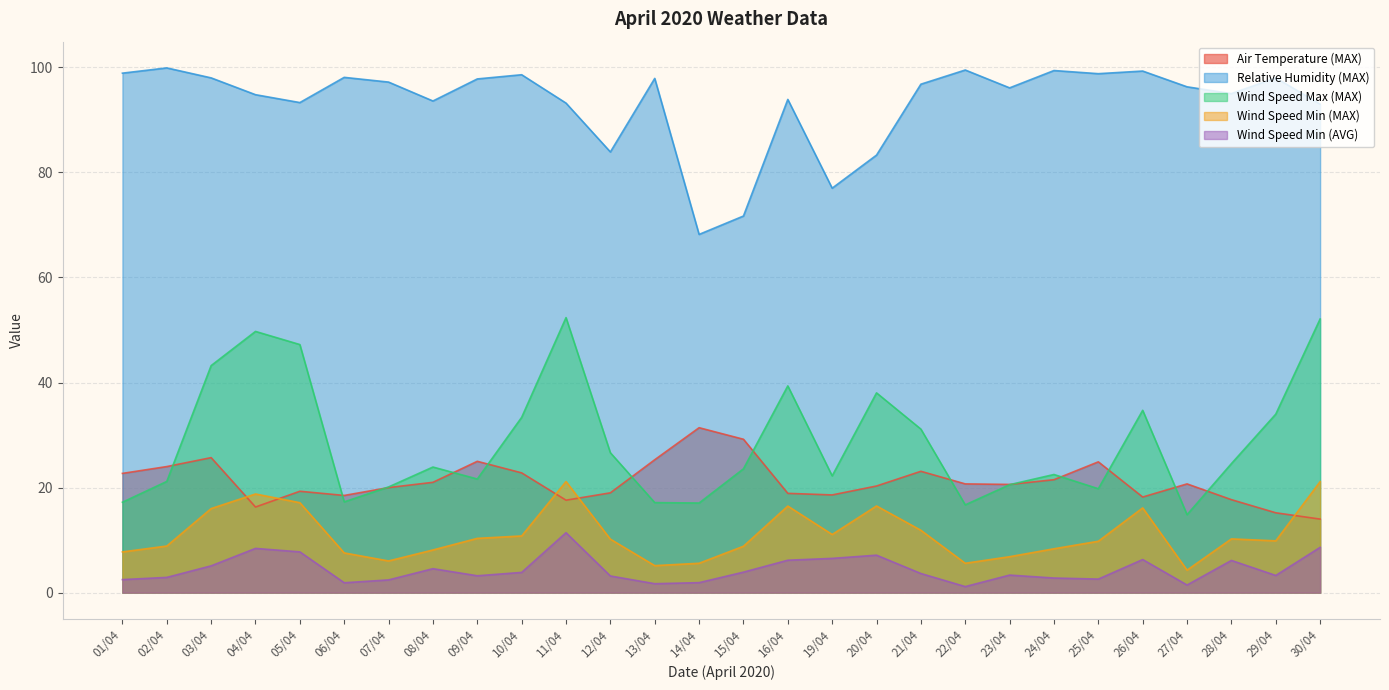

Which label corresponds to the smallest value in the chart?

22/04